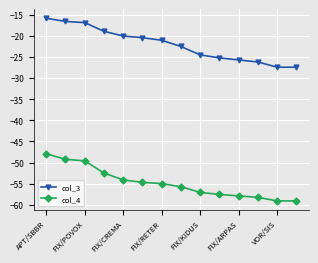

What is the difference between the maximum and minimum values in the col_4 series?

11.1